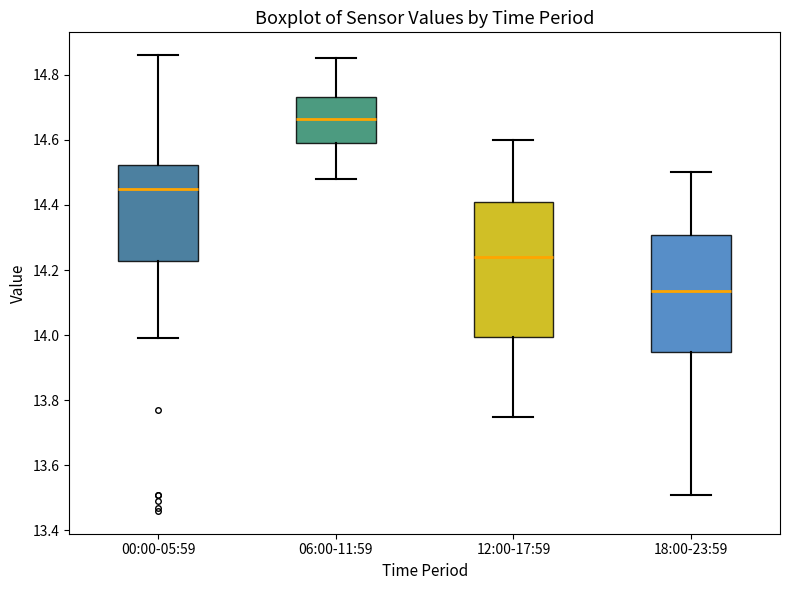

Where is the lower edge of the box for 18:00-23:59 on the y-axis? The values are not printed on the chart, so give them approximately, as read against the axis.

13.94